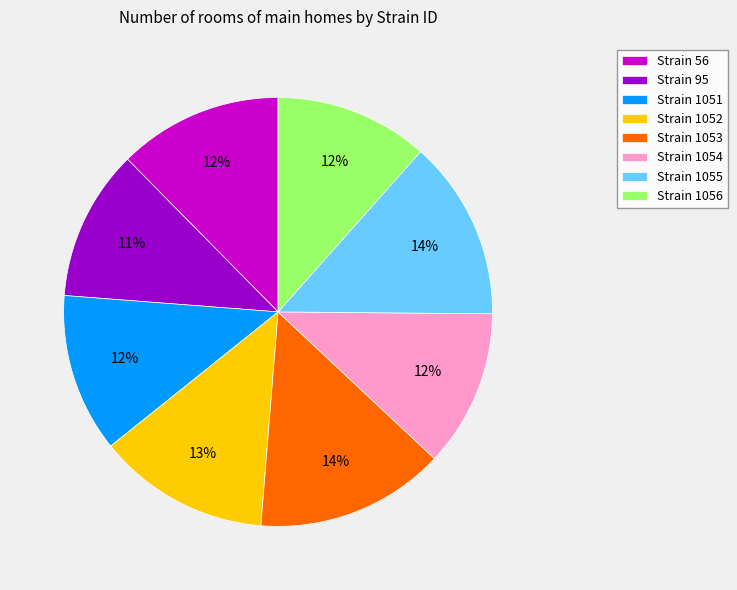

How many segments does this pie chart have?

8